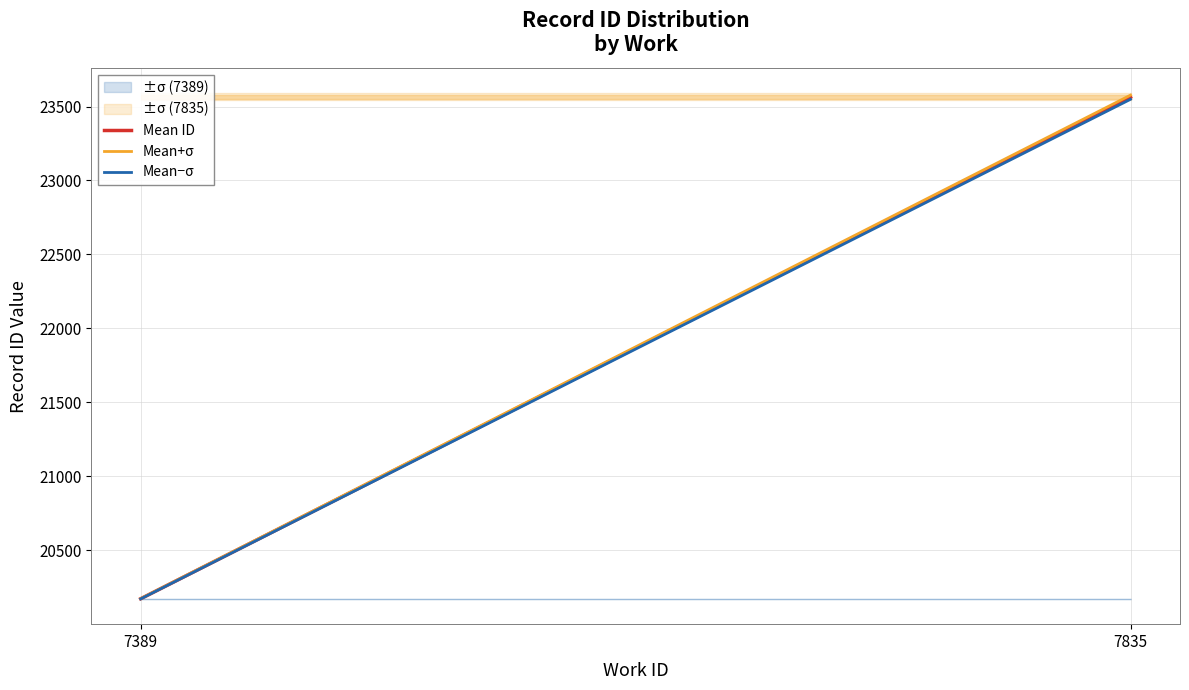

At which label does Mean ID first exceed 23562?

7835